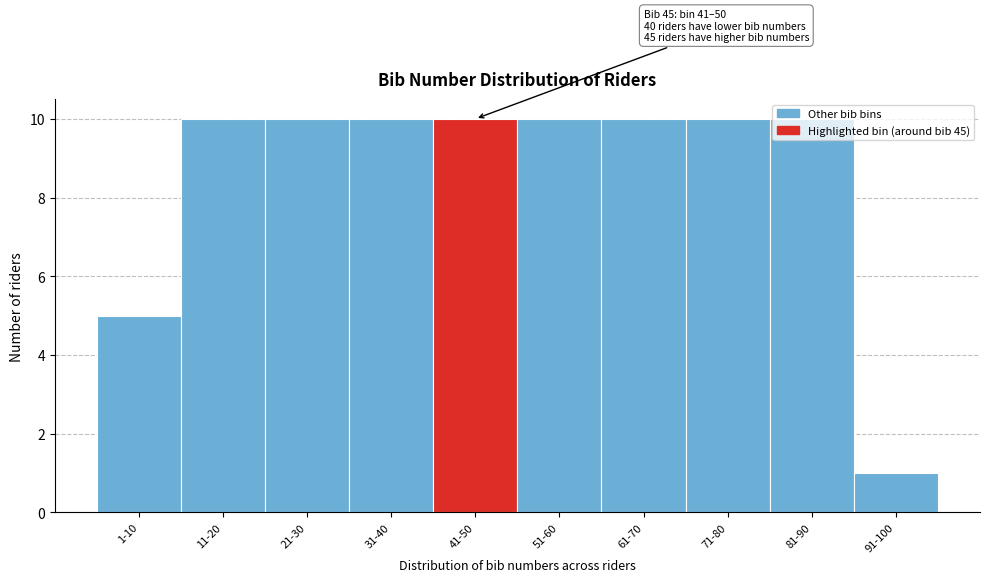

What is the difference between the second highest and second lowest values?

5